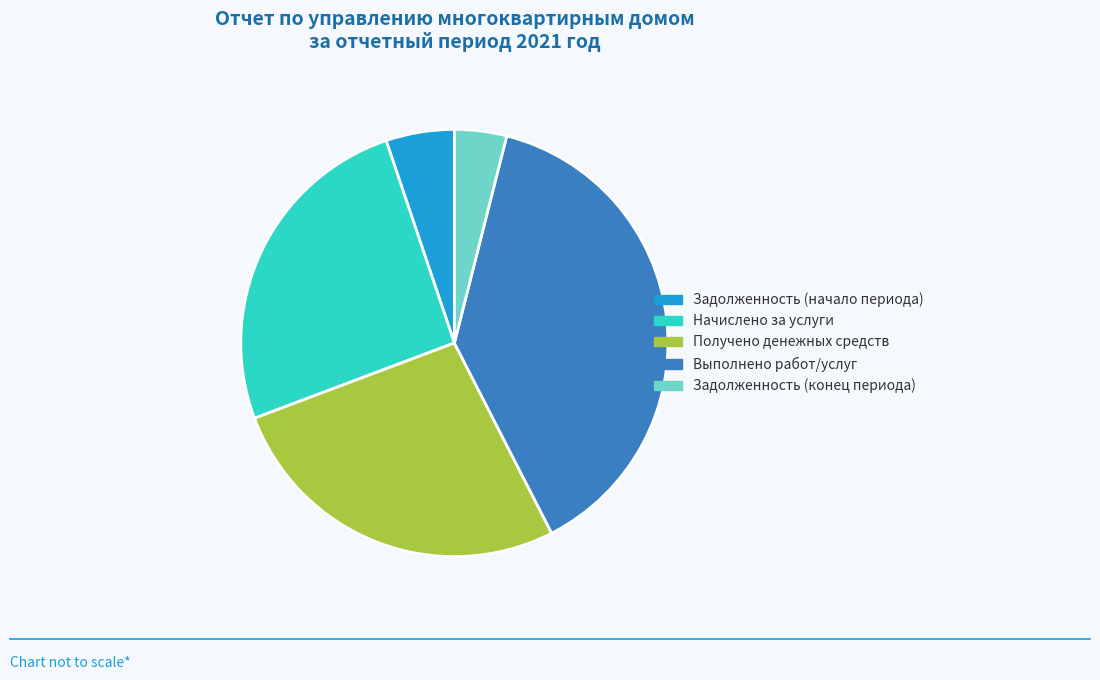

Between Начислено за услуги and Получено денежных средств, which is larger?

Получено денежных средств